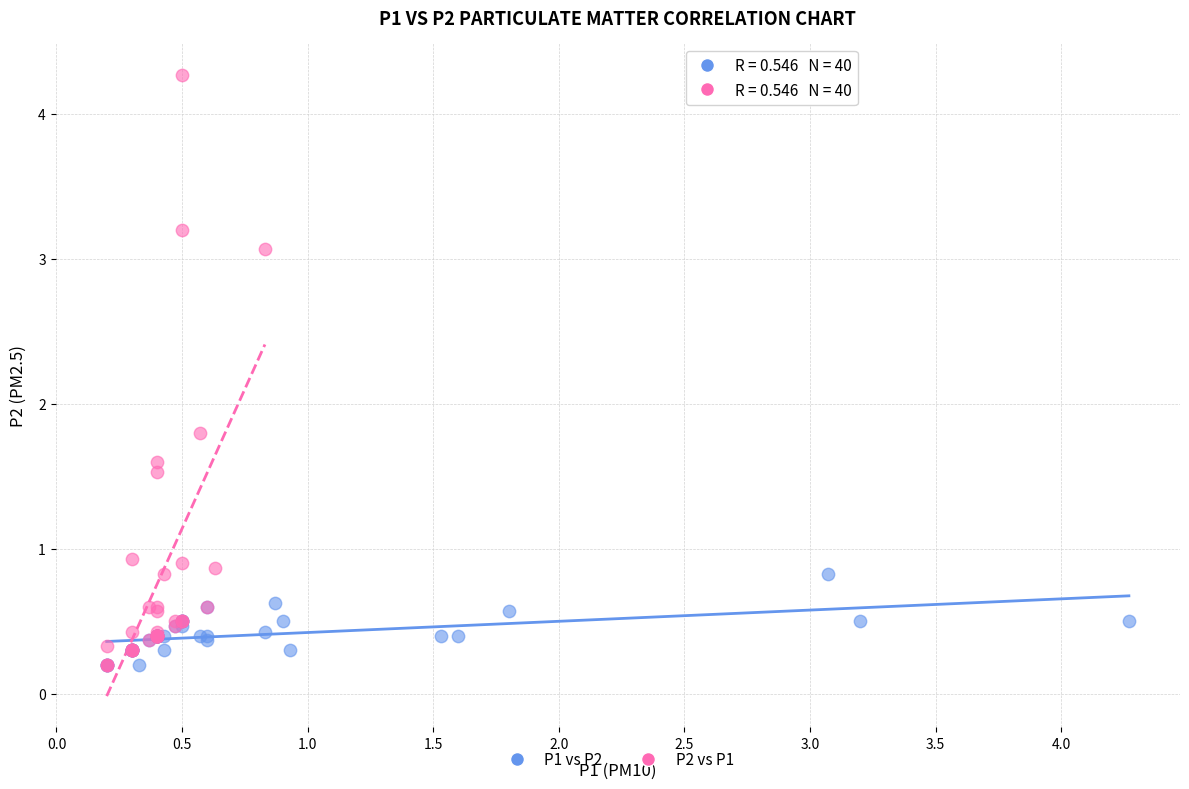

Which series has the widest spread of Y values?

P2 vs P1